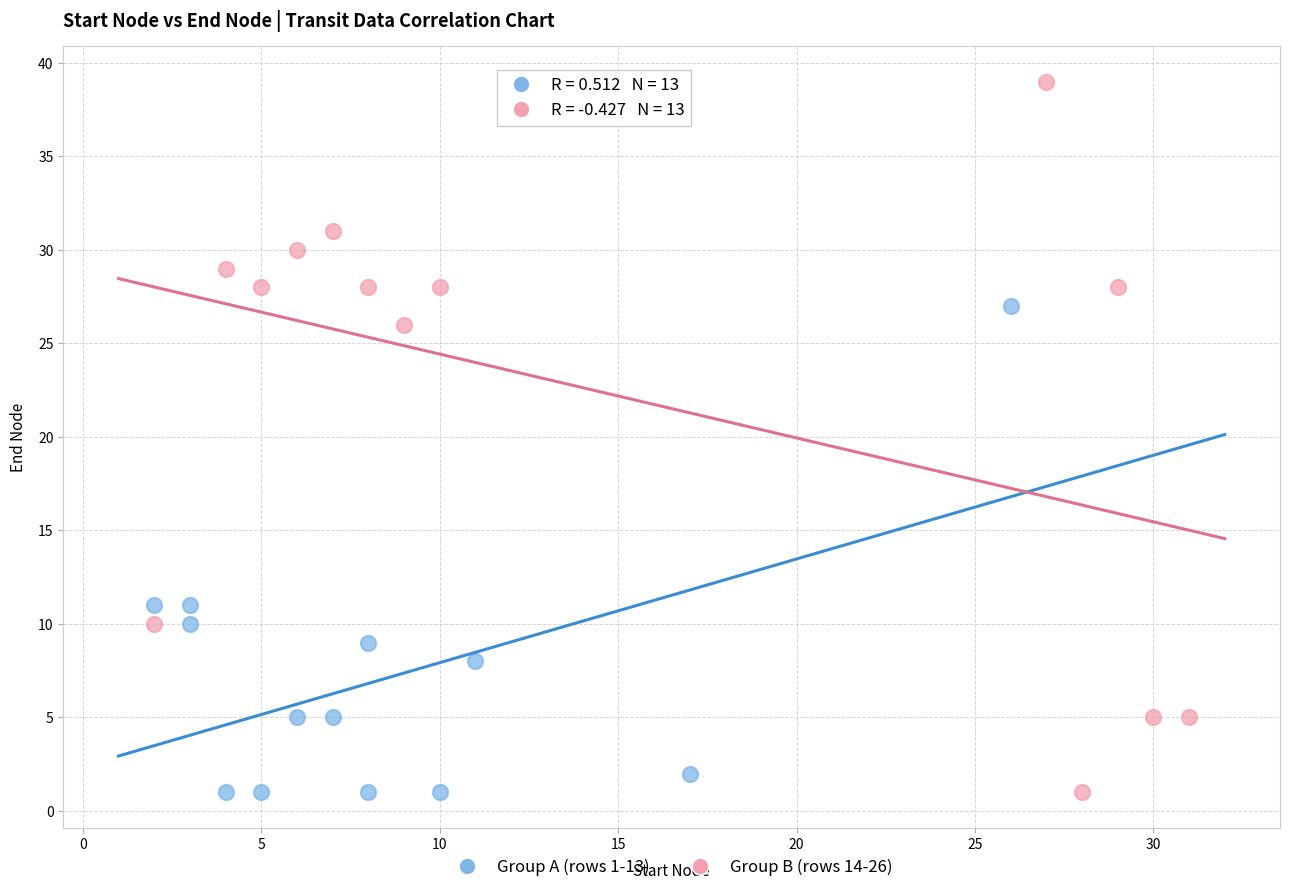

Which series contains the highest Y value?

Group B (rows 14-26)